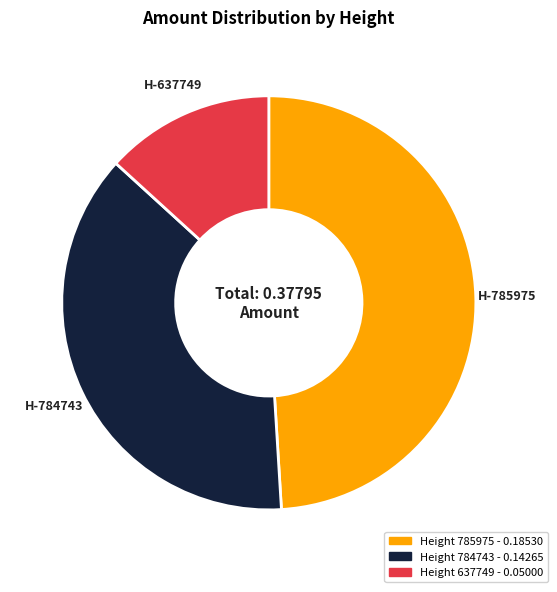

Is there any slice that represents more than half of the pie?

No